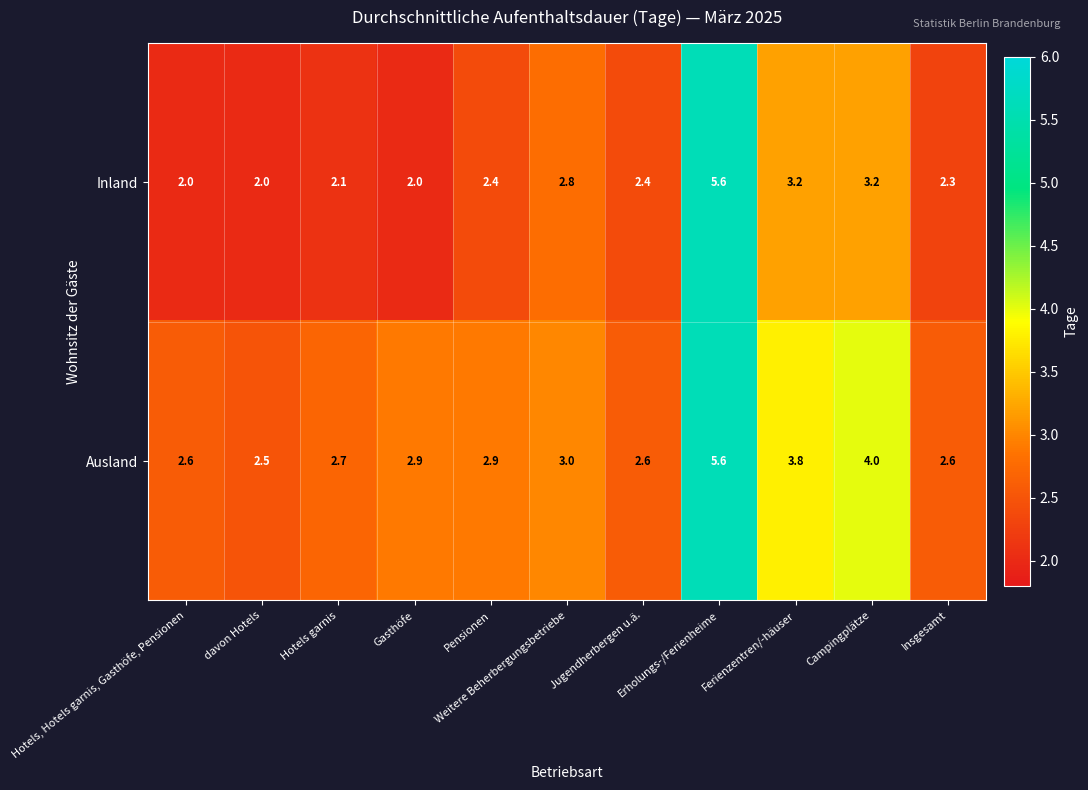

Which series has the largest range (max minus min)?

Inland